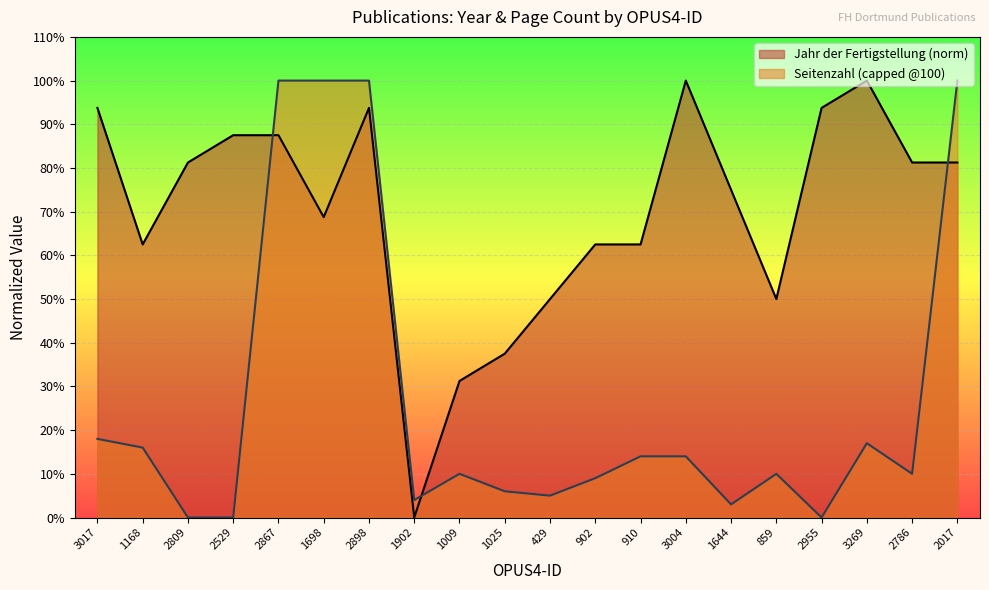

What is the sum of the values at 1644 and 3269?

175.0